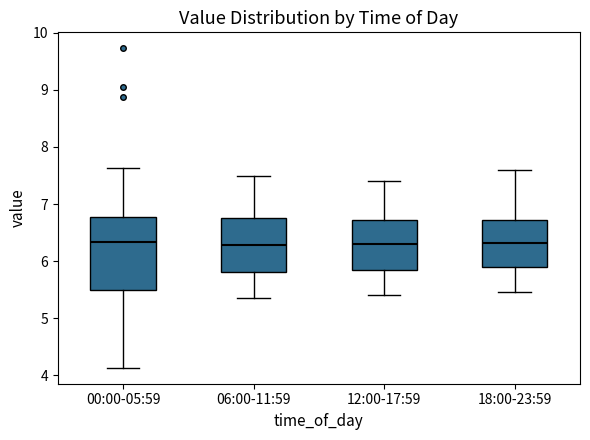

Which box is the tallest, from its lower edge to its upper edge?

00:00-05:59